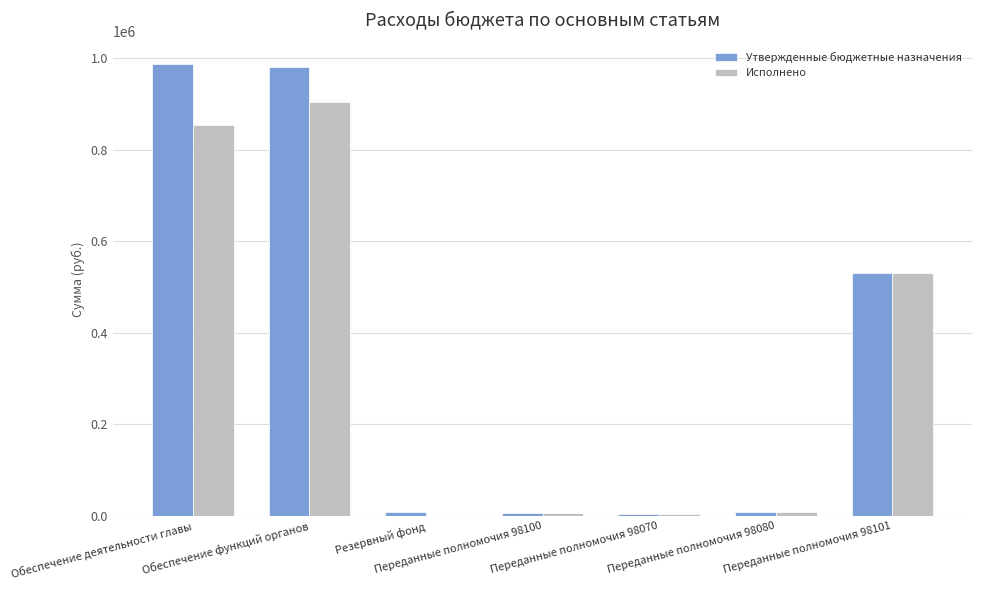

What is the maximum value shown in the chart?

986800.0